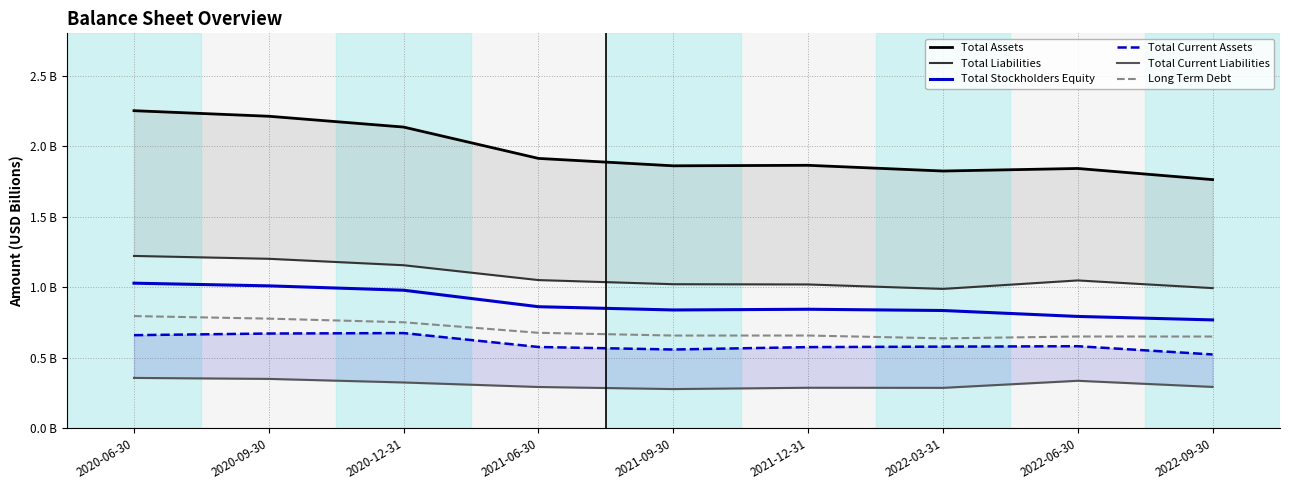

Reading right to left, extract all data points from this chart.

Total Assets: 2022-09-30=1.8	2022-06-30=1.8	2022-03-31=1.8	2021-12-31=1.9	2021-09-30=1.9	2021-06-30=1.9	2020-12-31=2.1	2020-09-30=2.2	2020-06-30=2.3
Total Liabilities: 2022-09-30=1.0	2022-06-30=1.0	2022-03-31=1.0	2021-12-31=1.0	2021-09-30=1.0	2021-06-30=1.1	2020-12-31=1.2	2020-09-30=1.2	2020-06-30=1.2
Total Stockholders Equity: 2022-09-30=0.8	2022-06-30=0.8	2022-03-31=0.8	2021-12-31=0.8	2021-09-30=0.8	2021-06-30=0.9	2020-12-31=1.0	2020-09-30=1.0	2020-06-30=1.0
Total Current Assets: 2022-09-30=0.5	2022-06-30=0.6	2022-03-31=0.6	2021-12-31=0.6	2021-09-30=0.6	2021-06-30=0.6	2020-12-31=0.7	2020-09-30=0.7	2020-06-30=0.7
Total Current Liabilities: 2022-09-30=0.3	2022-06-30=0.3	2022-03-31=0.3	2021-12-31=0.3	2021-09-30=0.3	2021-06-30=0.3	2020-12-31=0.3	2020-09-30=0.4	2020-06-30=0.4
Long Term Debt: 2022-09-30=0.7	2022-06-30=0.7	2022-03-31=0.6	2021-12-31=0.7	2021-09-30=0.7	2021-06-30=0.7	2020-12-31=0.8	2020-09-30=0.8	2020-06-30=0.8